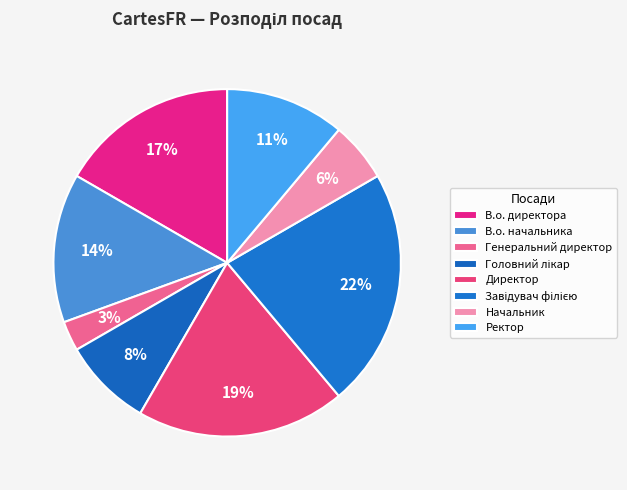

Combined, do Ректор and Головний лікар account for over 50%?

No